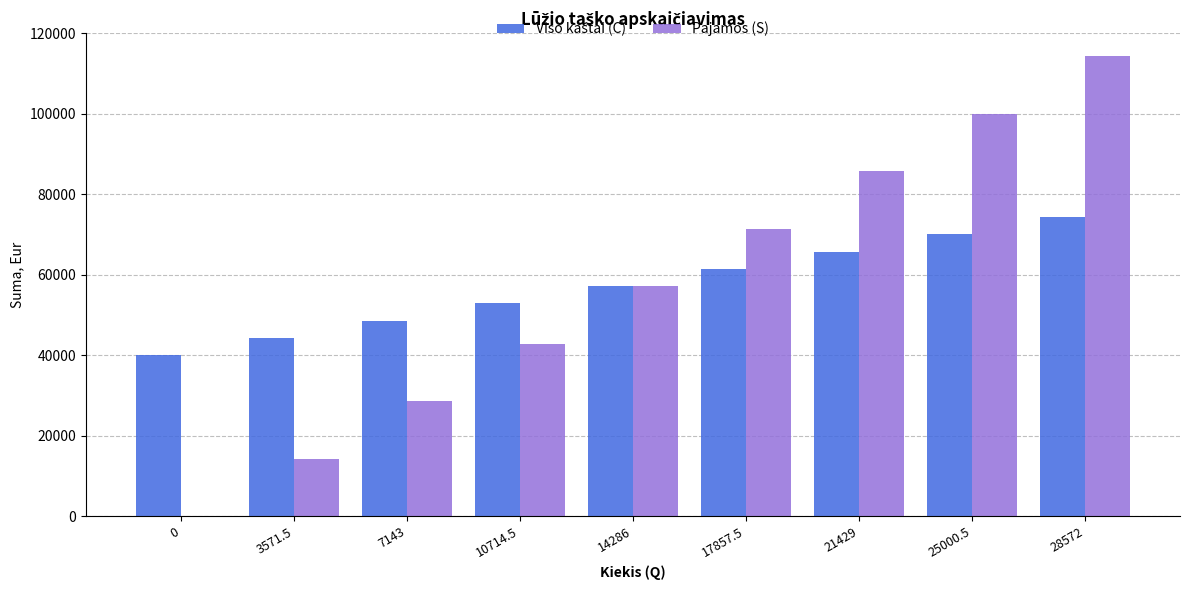

Read the Pajamos (S) value at 25000.5.

100002.0